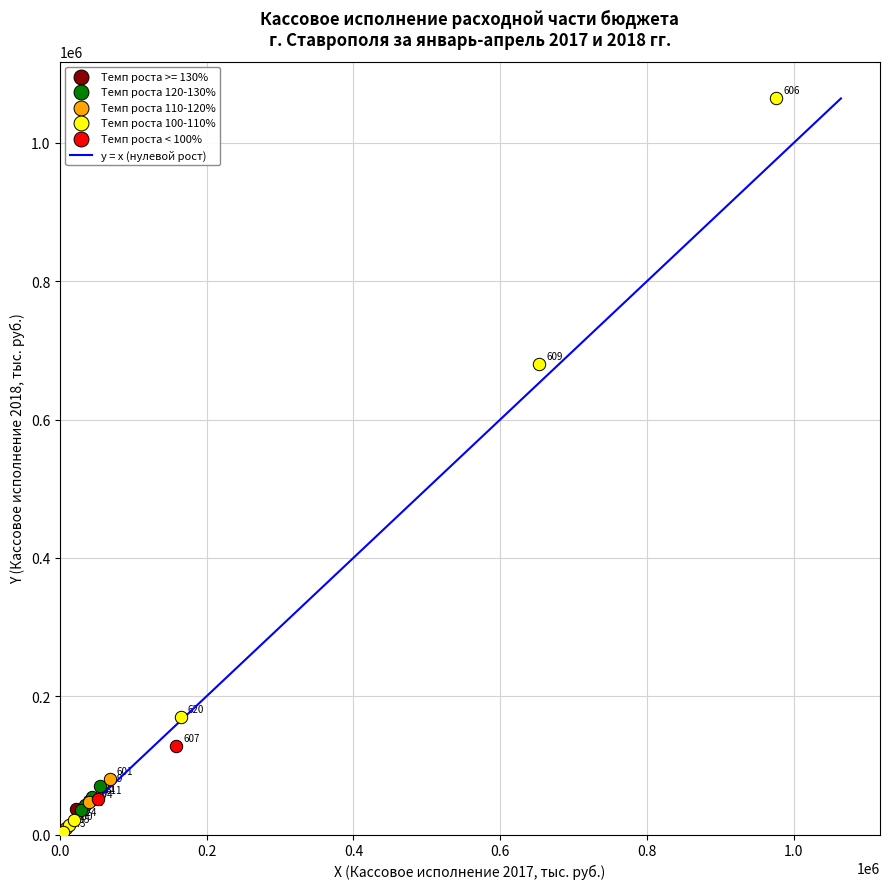

Which series reaches the minimum Y coordinate?

Темп роста 100-110%